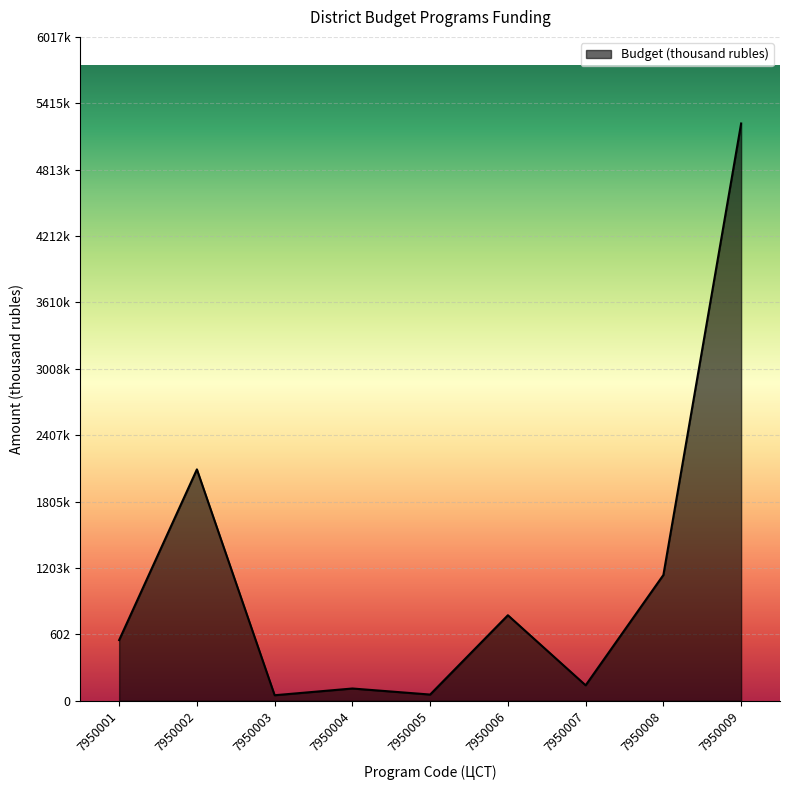

Rank the categories by value from highest to lowest.

7950009, 7950002, 7950008, 7950006, 7950001, 7950007, 7950004, 7950005, 7950003